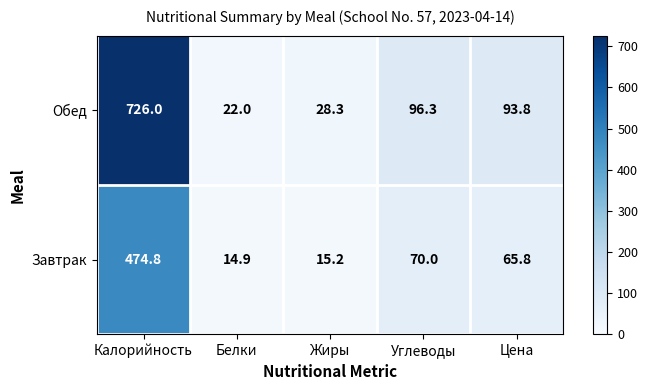

What is the difference between the highest and lowest values at Белки?

7.1